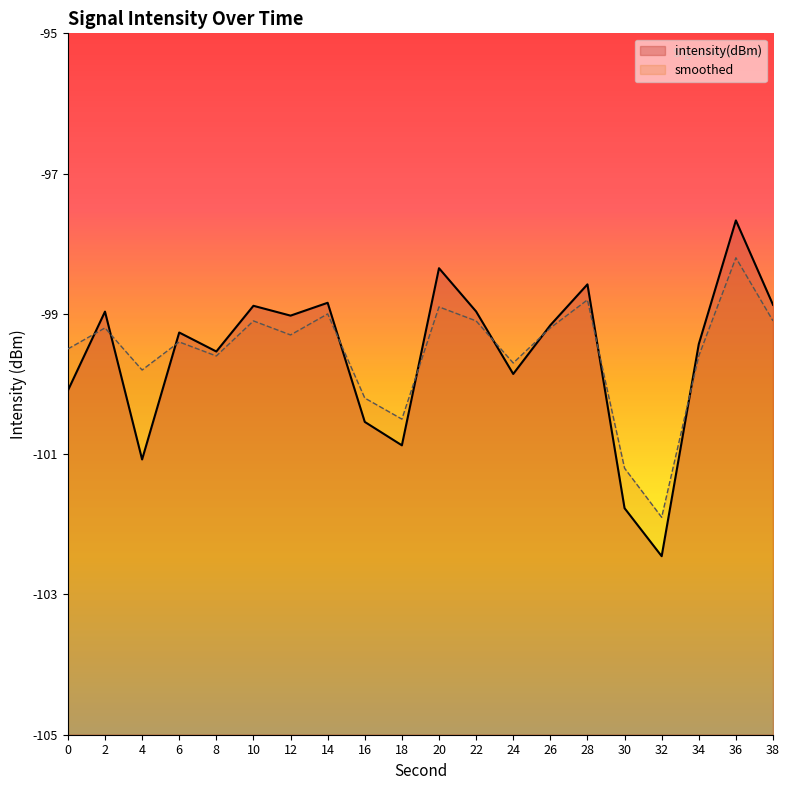

What is the difference between the second highest and second lowest values in the smoothed series?

2.4